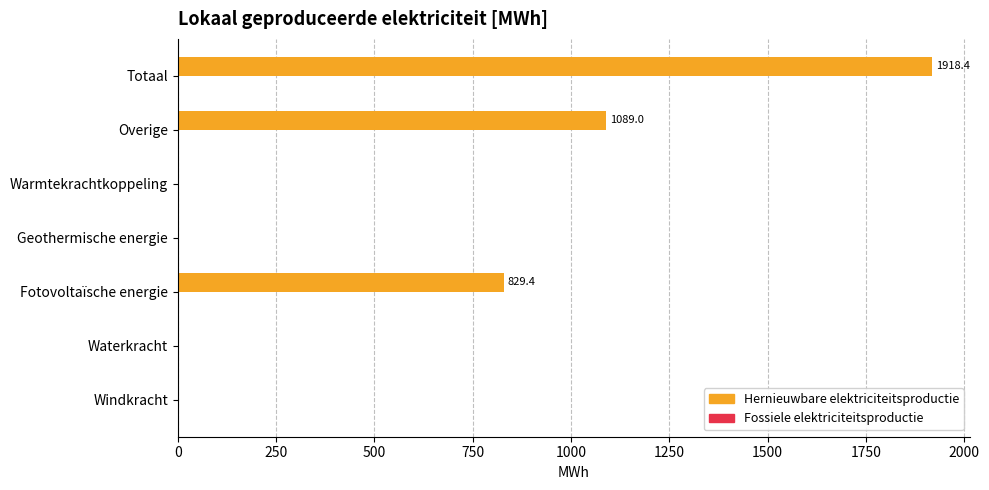

Which category has the highest value across all series?

Totaal